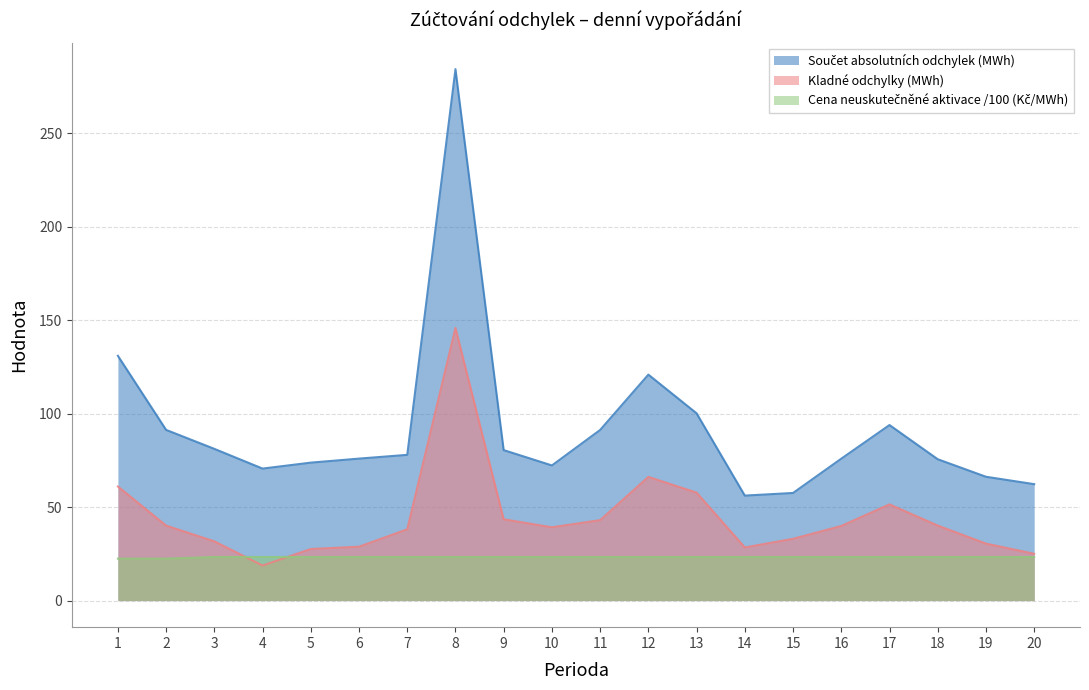

Where is Kladné odchylky (MWh) nearest to the value 82?

12